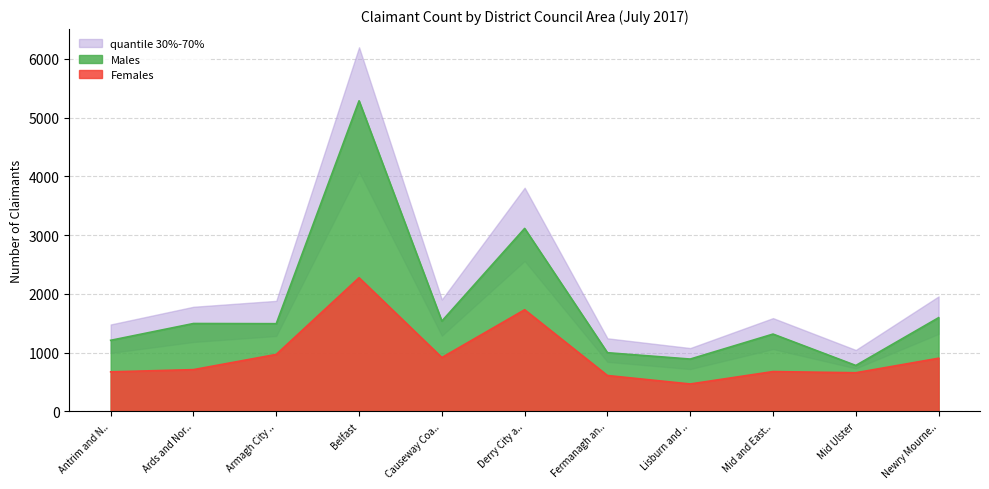

Which category has the lowest value in the Females series?

Lisburn and ..